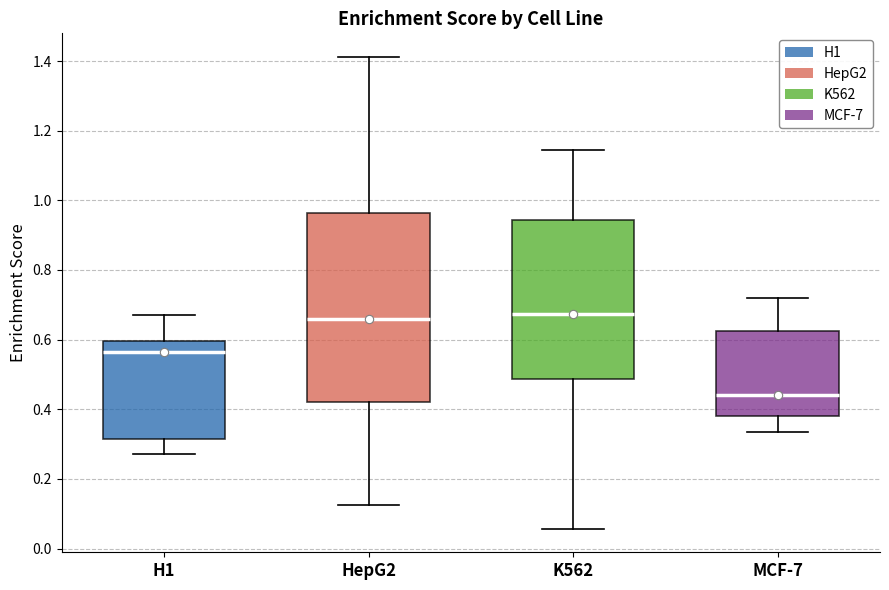

Where does the lower whisker of the box for MCF-7 end on the y-axis? The values are not printed on the chart, so give them approximately, as read against the axis.

0.34